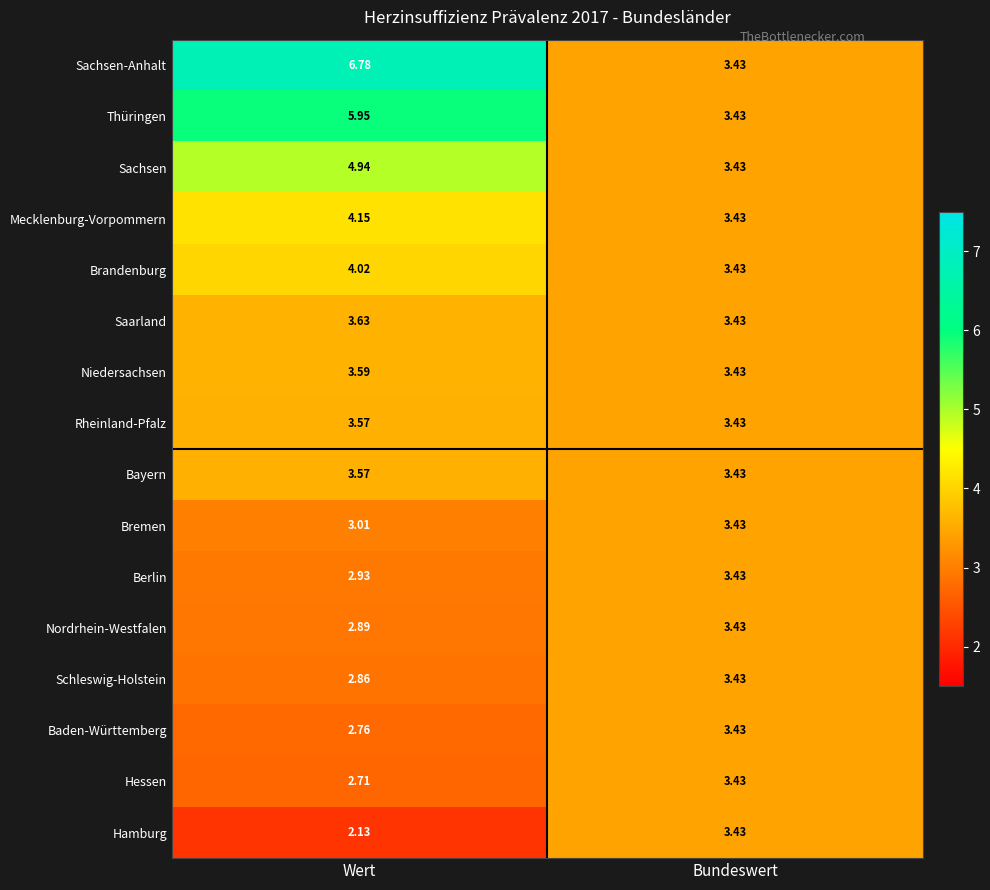

Which series changed the most between Wert and Bundeswert?

Sachsen-Anhalt